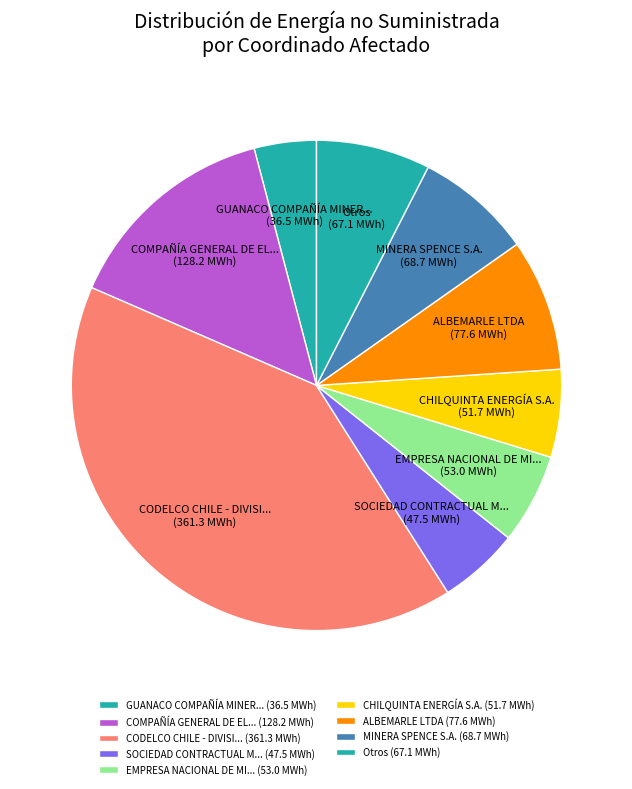

Does GUANACO COMPAÑÍA MINER... (36.5 MWh) represent more than half of the total?

No